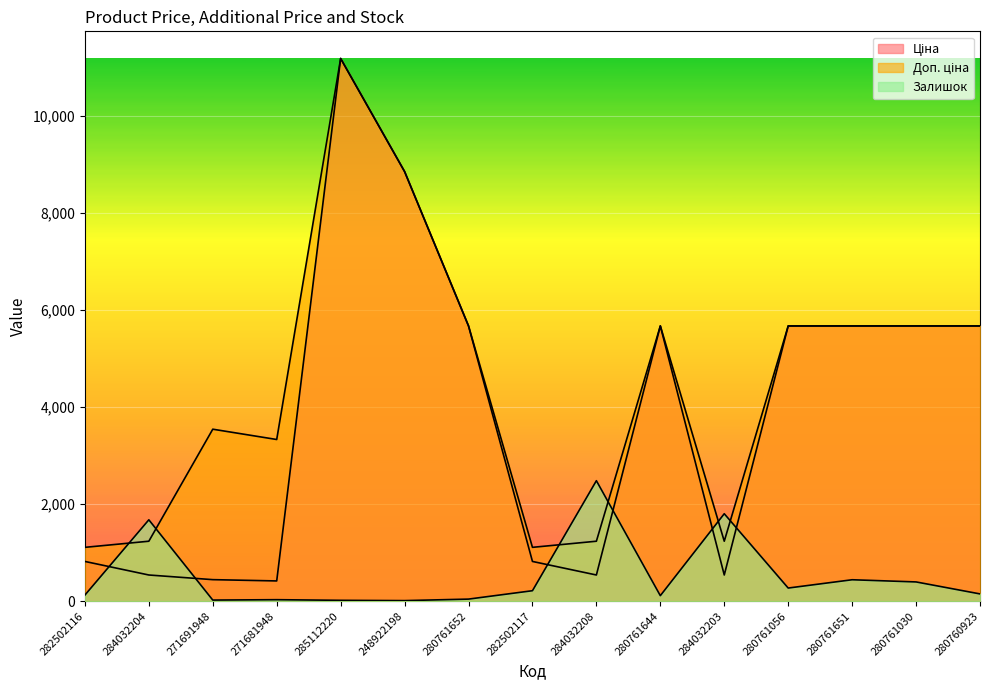

Where is Залишок nearest to the value 1247?

284032204